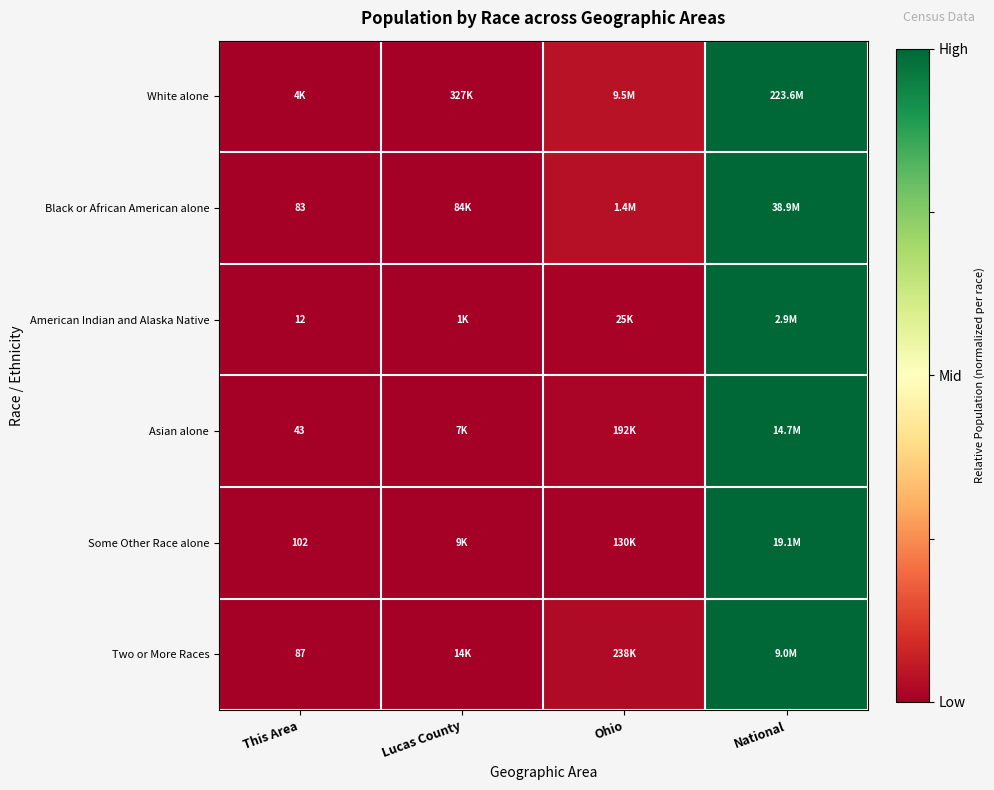

The value of American Indian and Alaska Native at Ohio is 0.0. True or false?

True